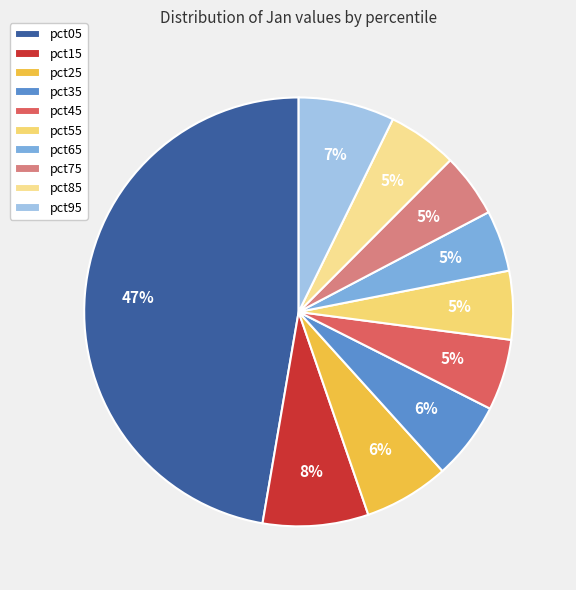

Is the sum of pct55 and pct05 greater than half?

Yes